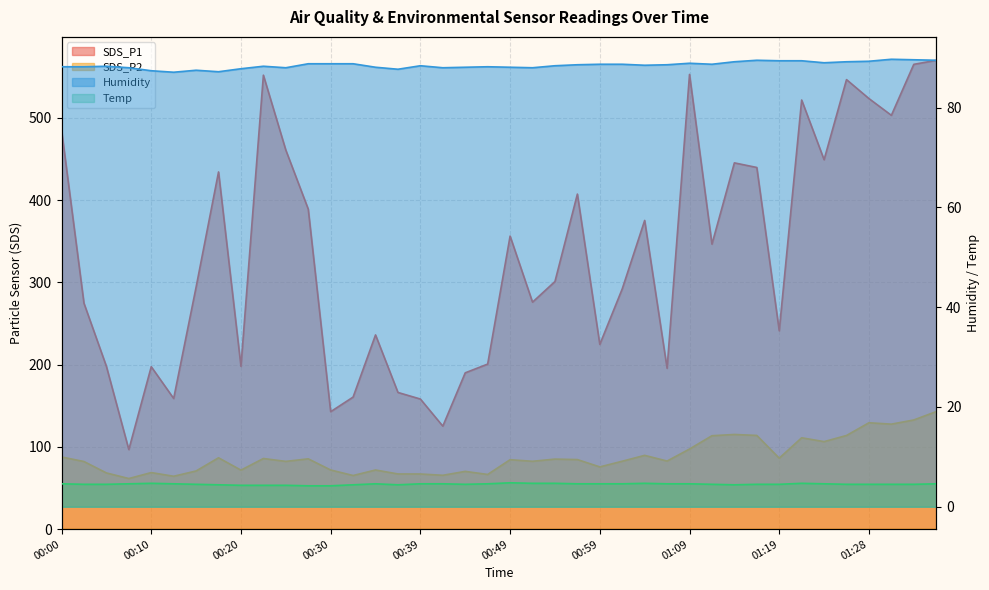

True or false: SDS_P2 and SDS_P1 cross at least once.

False